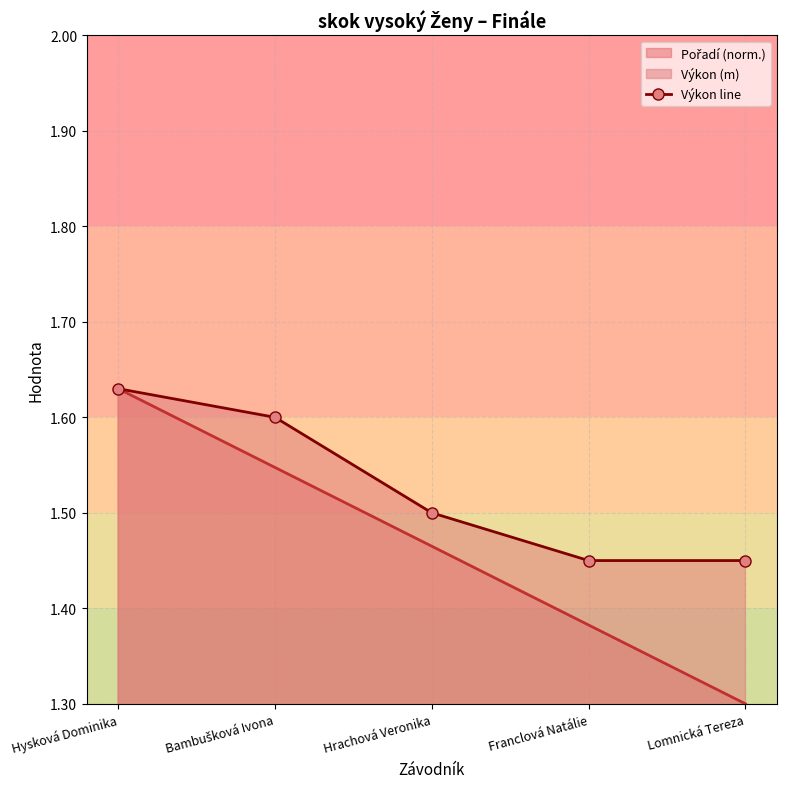

What is the change in value from Bambušková Ivona to Franclová Natálie?

-0.2